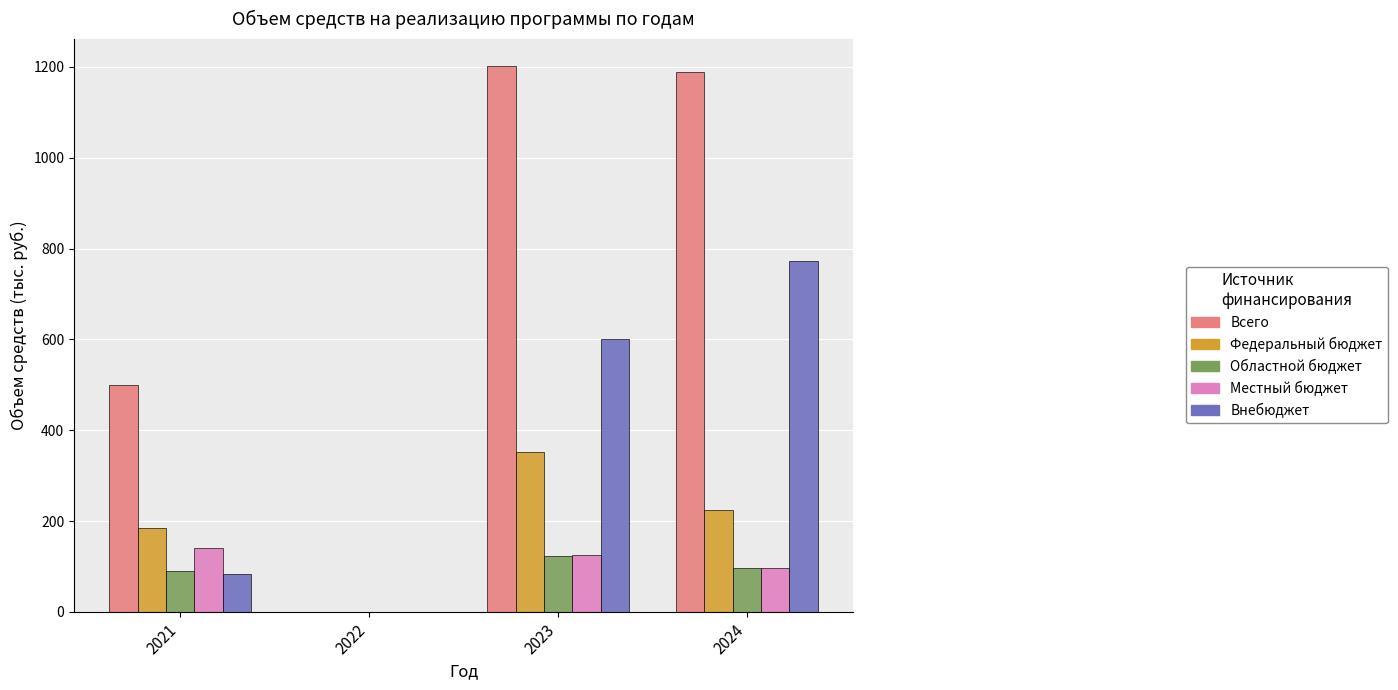

What is the difference between the Всего values at 2023 and 2022?

1201.2